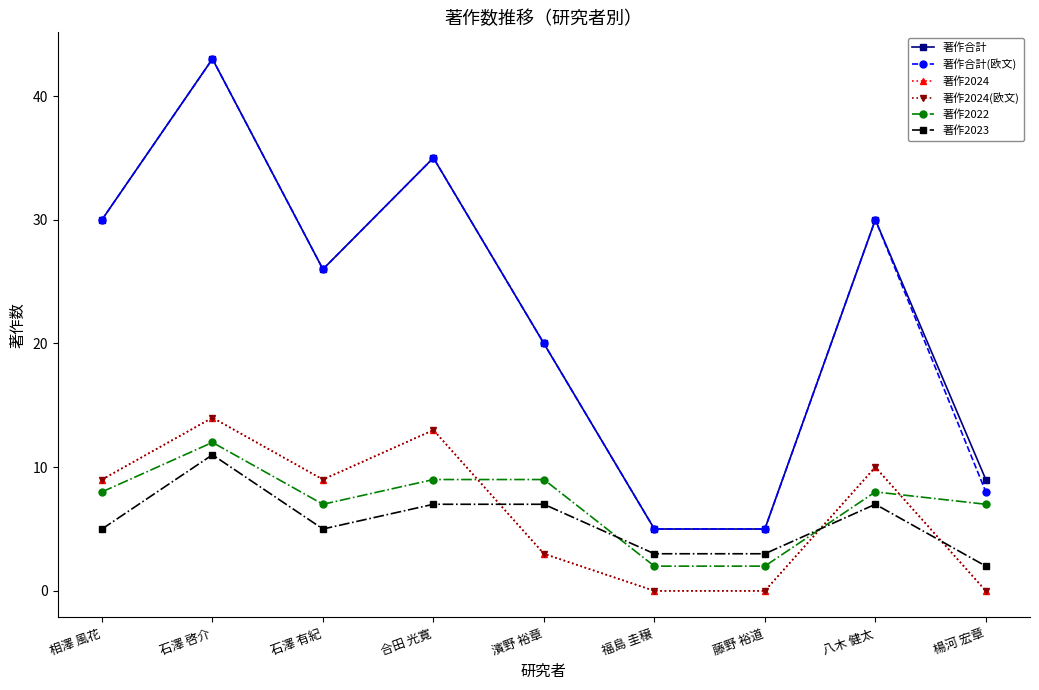

Does the chart have visible grid lines?

No